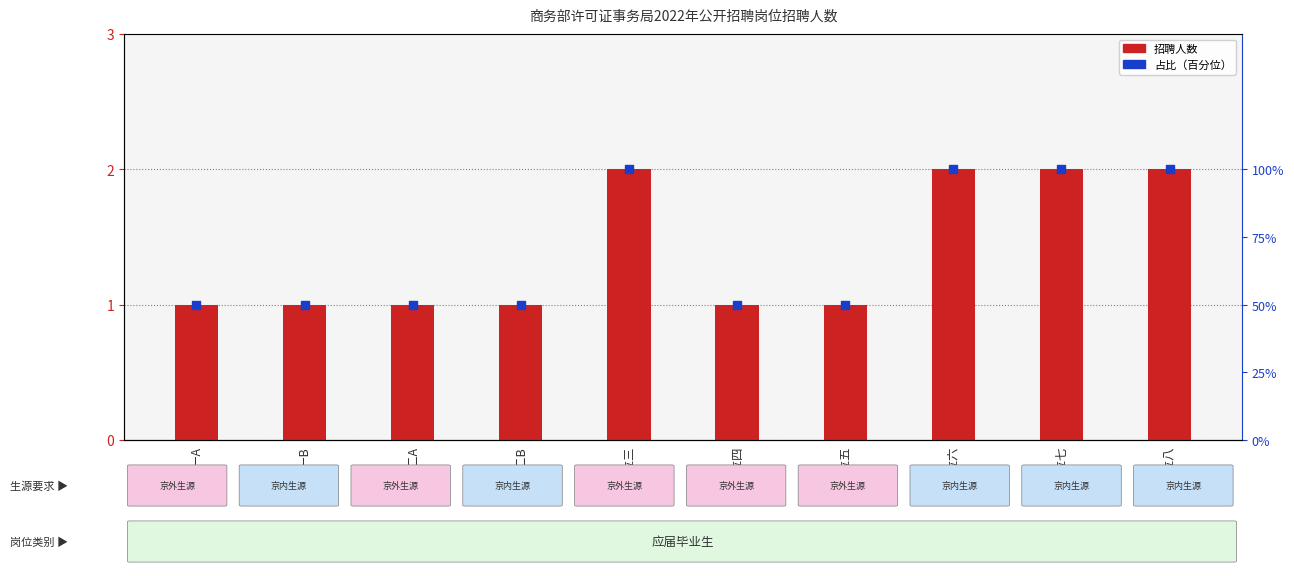

What are all the series names shown in the legend?

招聘人数, 占比（百分位）